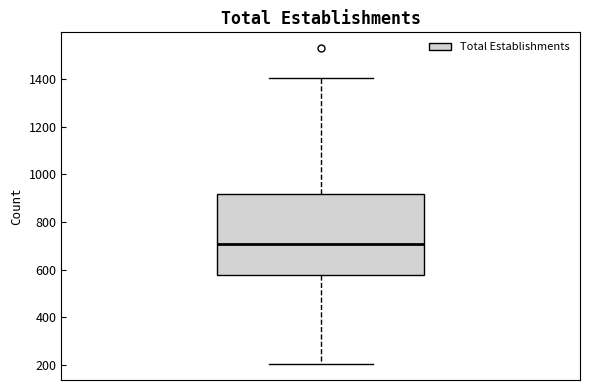

Read this box plot against the y-axis: the position of the median line, the range covered by the box, and the ends of both whiskers. The values are not printed on the chart, so give them approximately, as read against the axis.

median 700, box 580 to 920, whiskers 200 to 1400